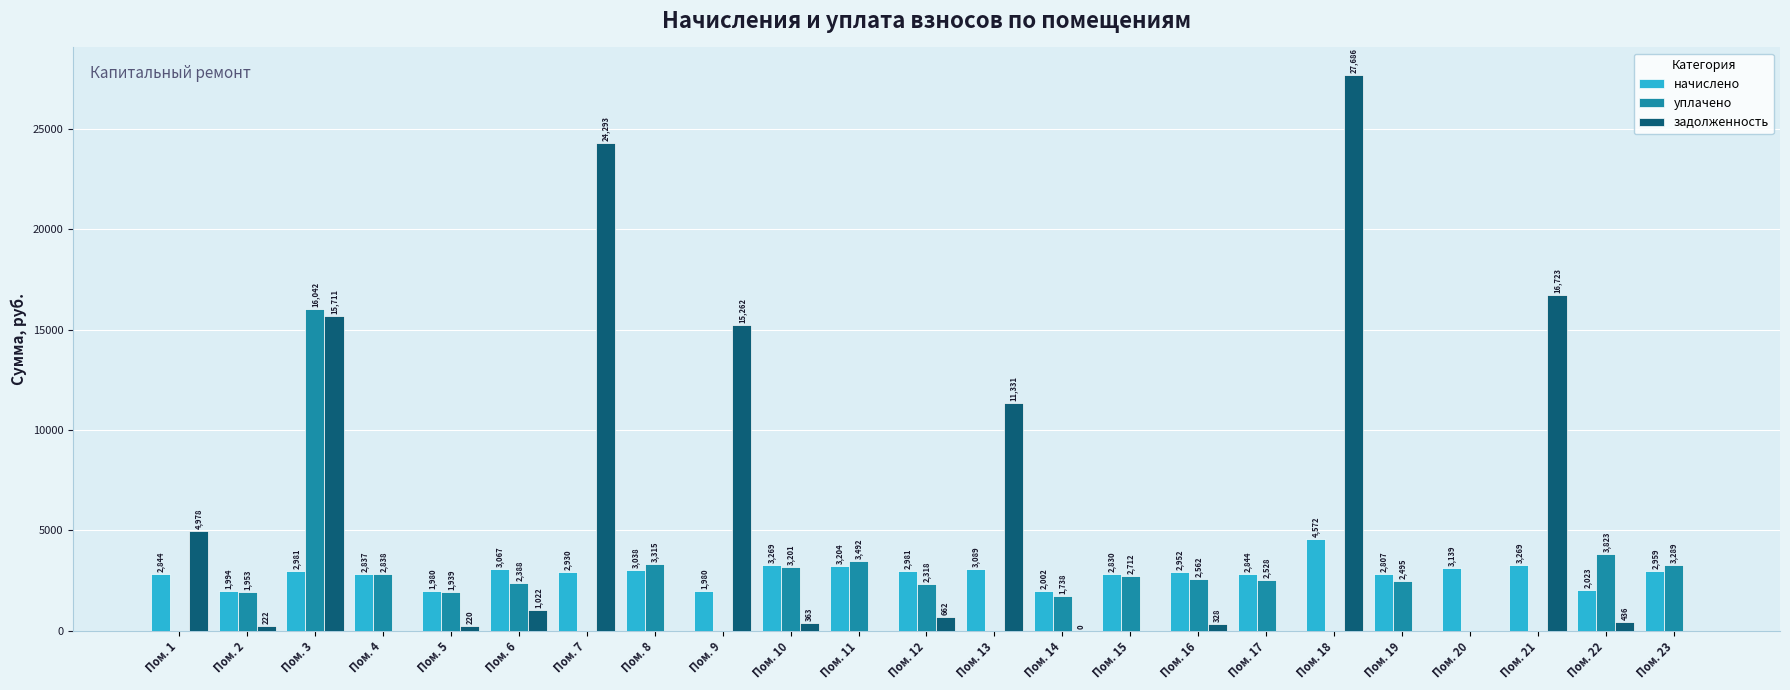

Is it true that задолженность equals 662.4 at Пом. 12?

True